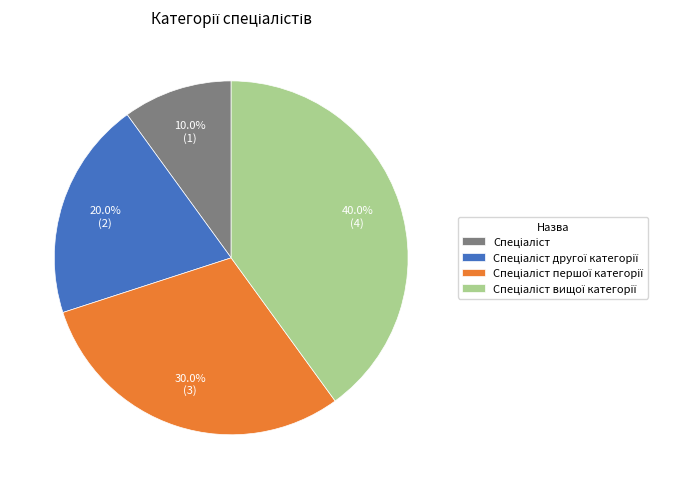

Is there a majority slice in this chart?

No